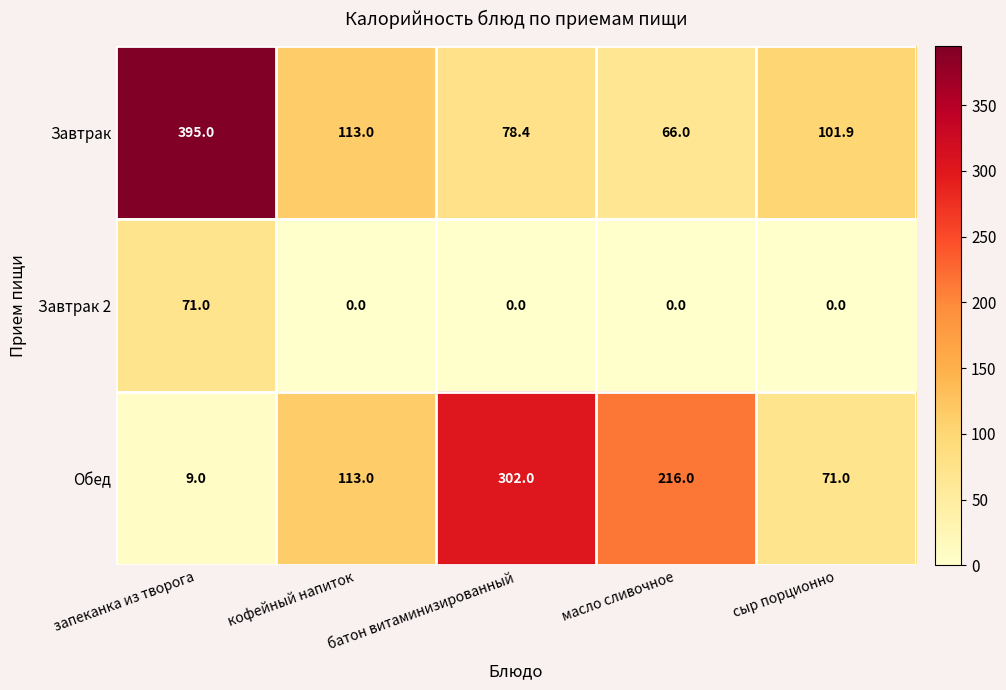

True or false: Обед has a value of 113.1 at батон витаминизированный.

False